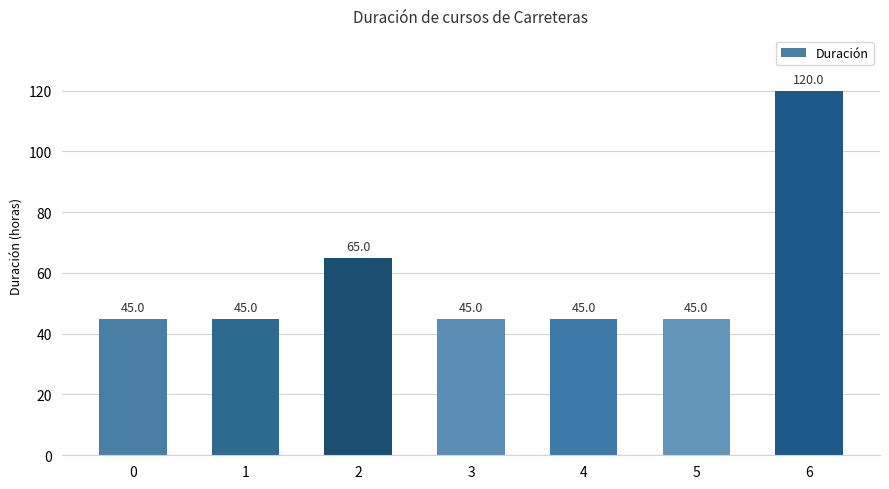

What is the smallest value displayed?

45